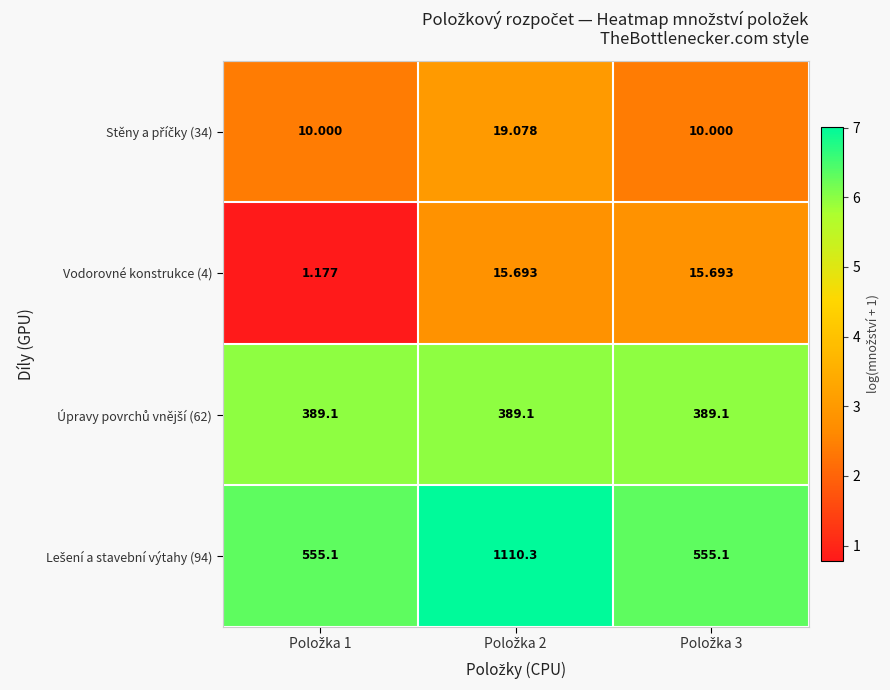

Between Položka 2 and Položka 1, which is larger?

Položka 2